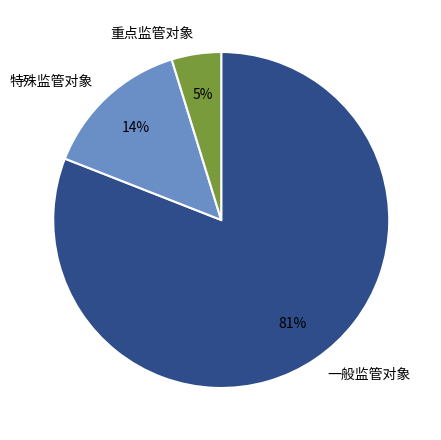

Is the sum of 一般监管对象 and 特殊监管对象 greater than half?

Yes